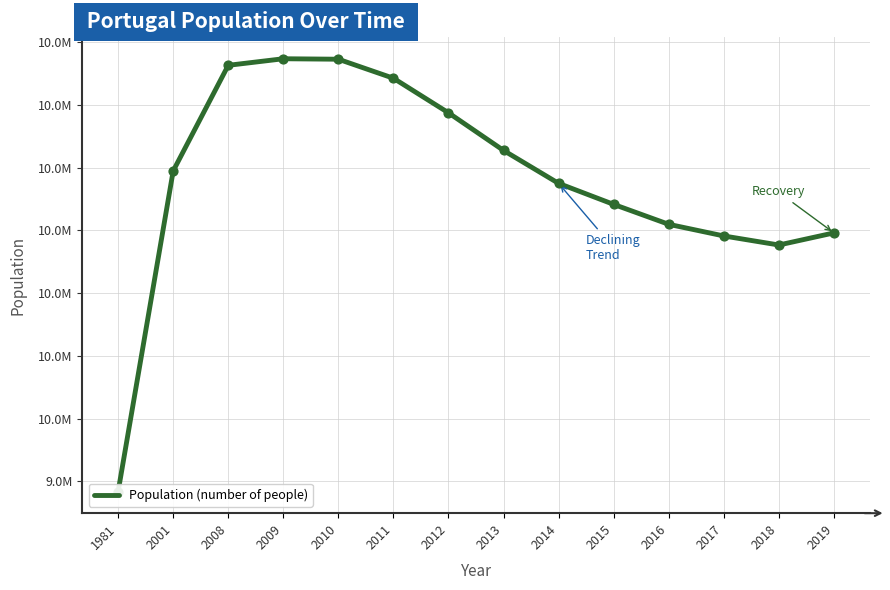

What is the change in value from 2010 to 2019?

-276812